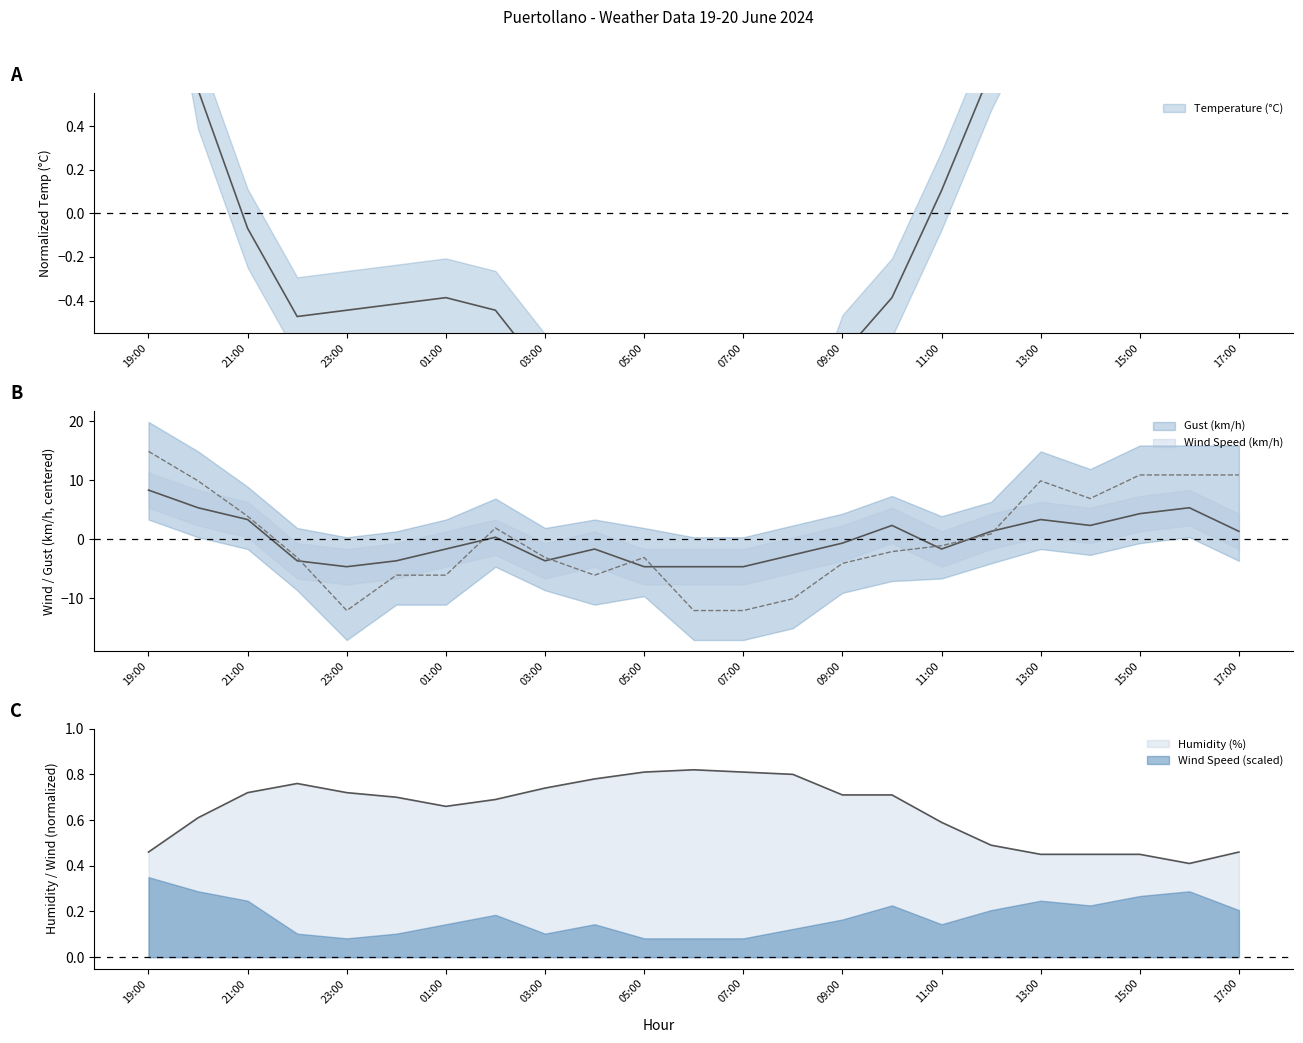

Reading left to right, extract all data points from this chart.

Temperature (°C): 1.8	0.6	-0.1	-0.5	-0.4	-0.4	-0.4	-0.4	-0.7	-1.0	-1.3	-1.2	-1.3	-1.3	-0.6	-0.4	0.1	0.7	1.1	1.3	1.5	1.7	1.3
Humidity (%): 0.5	0.6	0.7	0.8	0.7	0.7	0.7	0.7	0.7	0.8	0.8	0.8	0.8	0.8	0.7	0.7	0.6	0.5	0.5	0.5	0.5	0.4	0.5
Wind Speed (km/h): 8.3	5.3	3.3	-3.7	-4.7	-3.7	-1.7	0.3	-3.7	-1.7	-4.7	-4.7	-4.7	-2.7	-0.7	2.3	-1.7	1.3	3.3	2.3	4.3	5.3	1.3
Gust (km/h): 14.9	9.9	3.9	-3.1	-12.1	-6.1	-6.1	1.9	-3.1	-6.1	-3.1	-12.1	-12.1	-10.1	-4.1	-2.1	-1.1	0.9	9.9	6.9	10.9	10.9	10.9